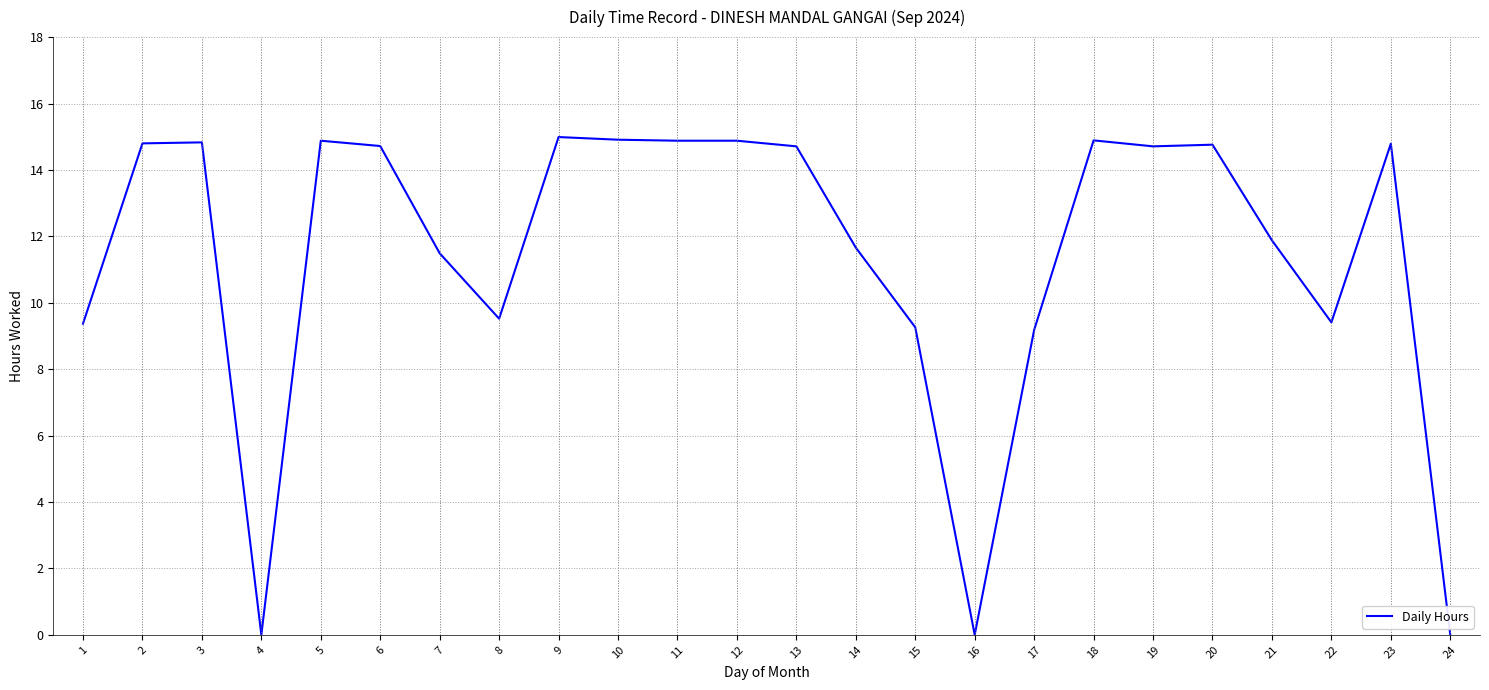

The value at 10 is 20.8. True or false?

False